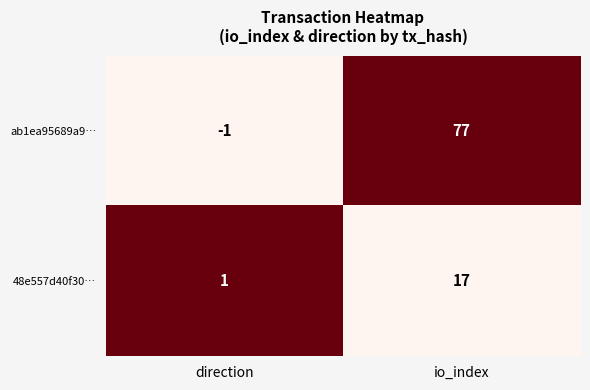

Which series changed the most between direction and io_index?

ab1ea95689a9…